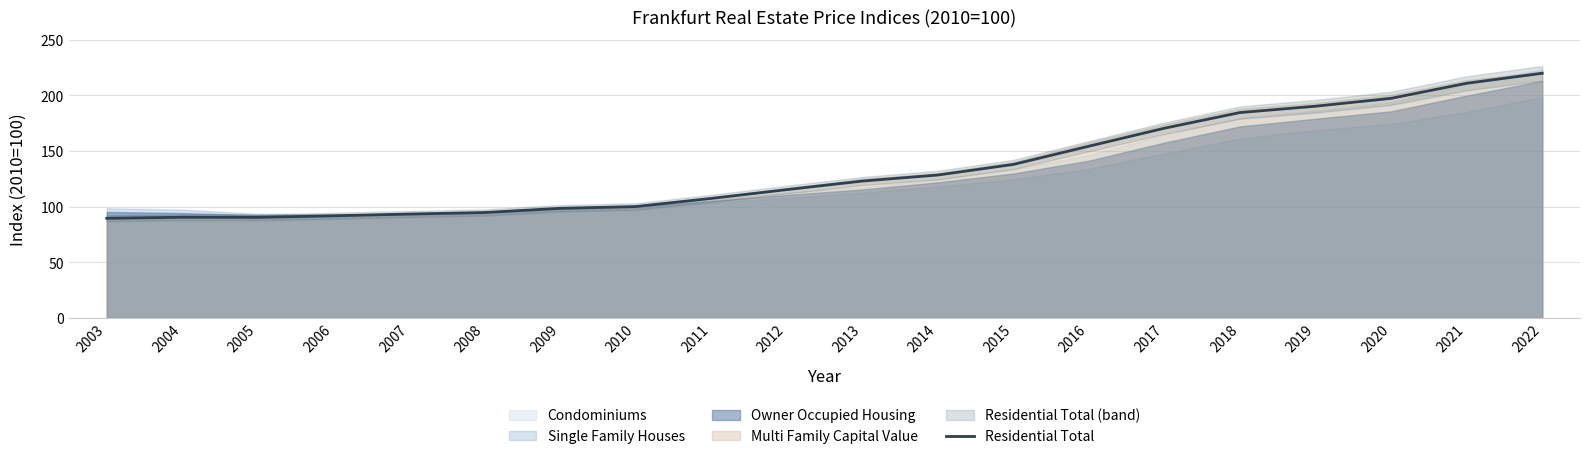

List the labels in order of value, largest first.

2022, 2021, 2020, 2019, 2018, 2017, 2016, 2015, 2014, 2013, 2012, 2011, 2010, 2009, 2008, 2007, 2006, 2004, 2005, 2003